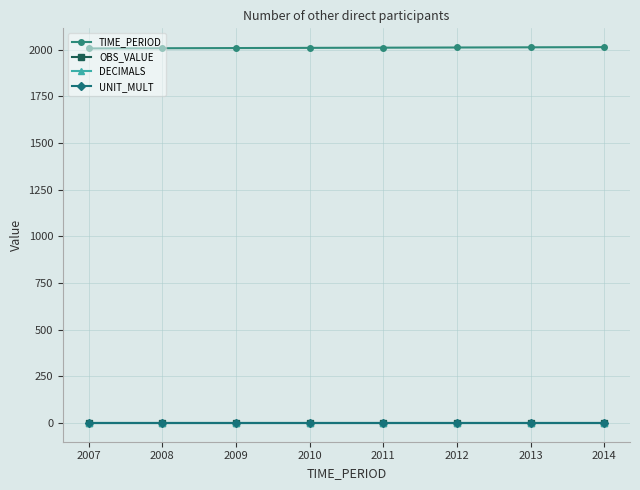

How many lines are shown in the chart?

4